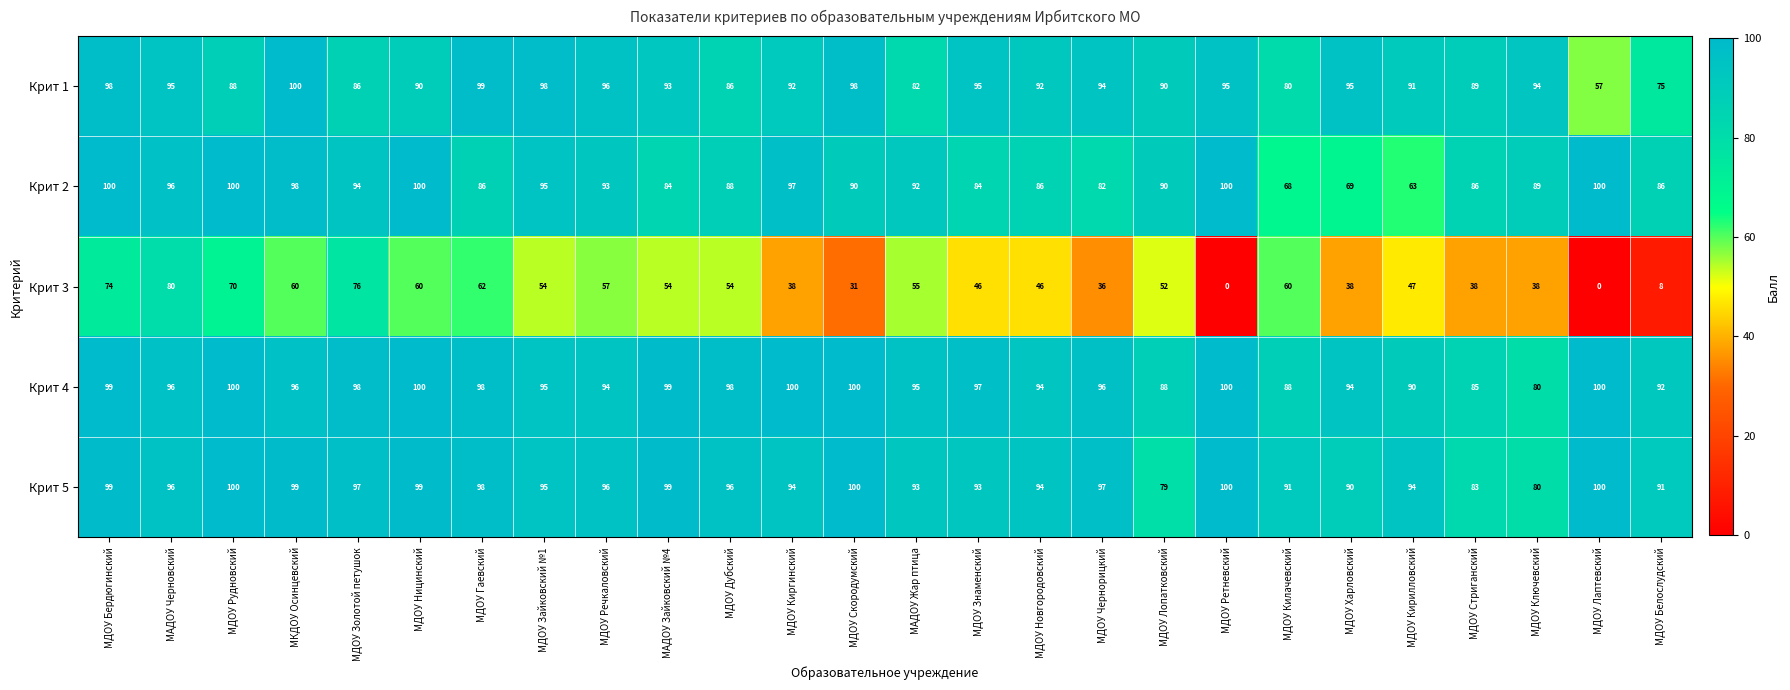

What is the total value across all series at МДОУ Скородумский?

419